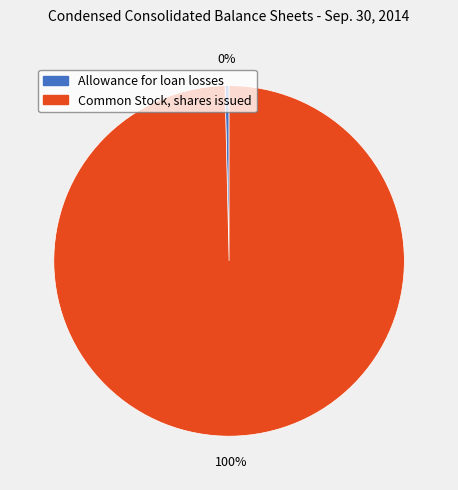

Combined, do Common Stock, shares issued and Allowance for loan losses account for over 50%?

Yes